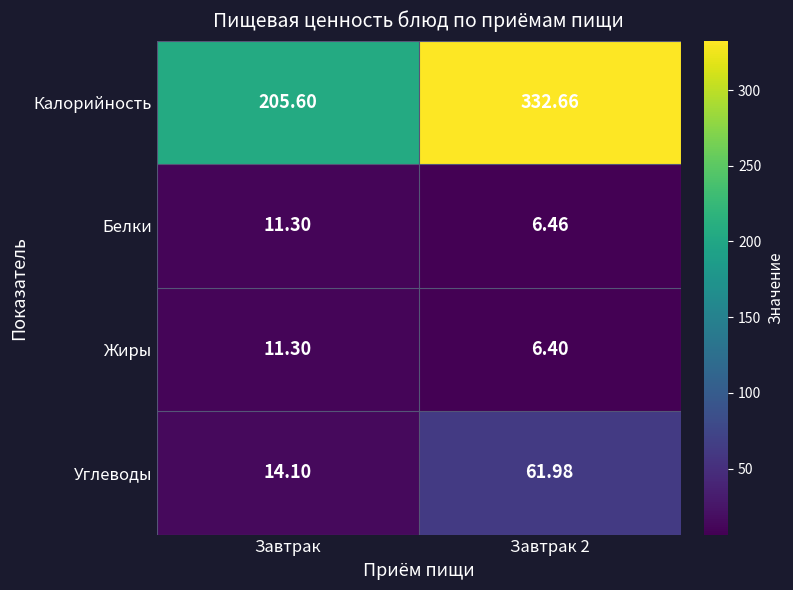

Which series changed the most between Завтрак and Завтрак 2?

Калорийность